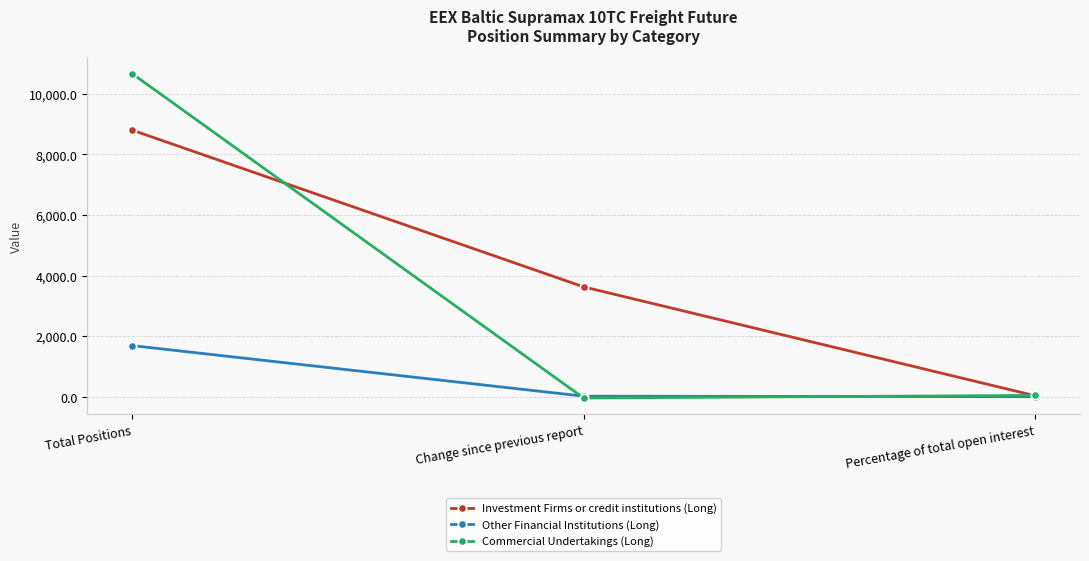

Which series has the largest total across all categories?

Investment Firms or credit institutions (Long)